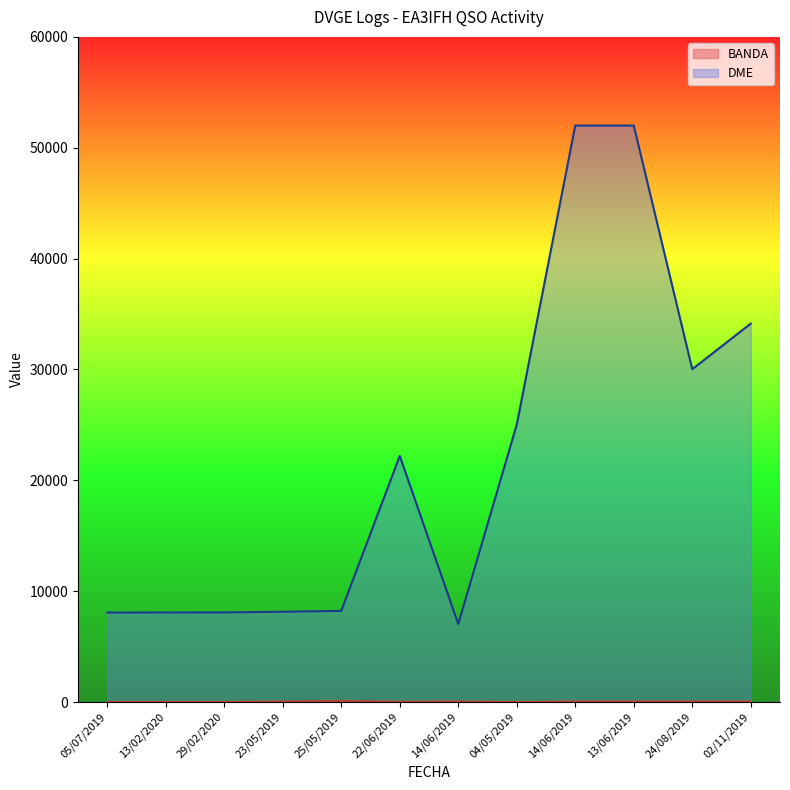

In DME, how many points are lower than both neighbors (excluding endpoints)?

2